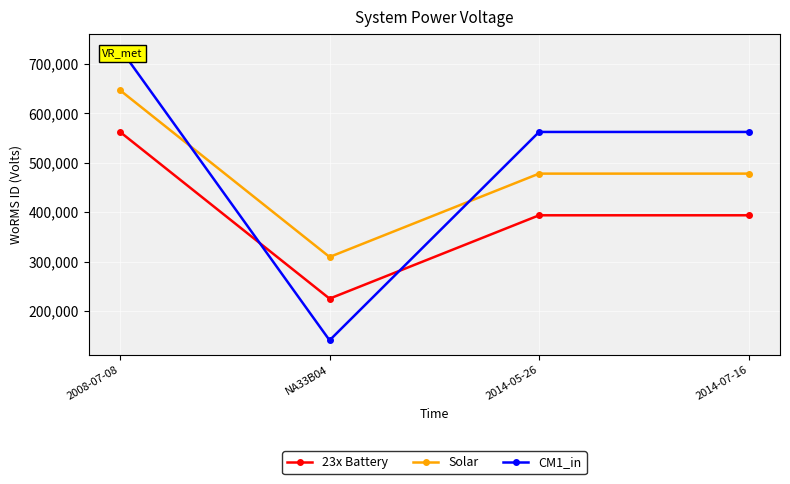

What is the maximum value for 23x Battery?

562106